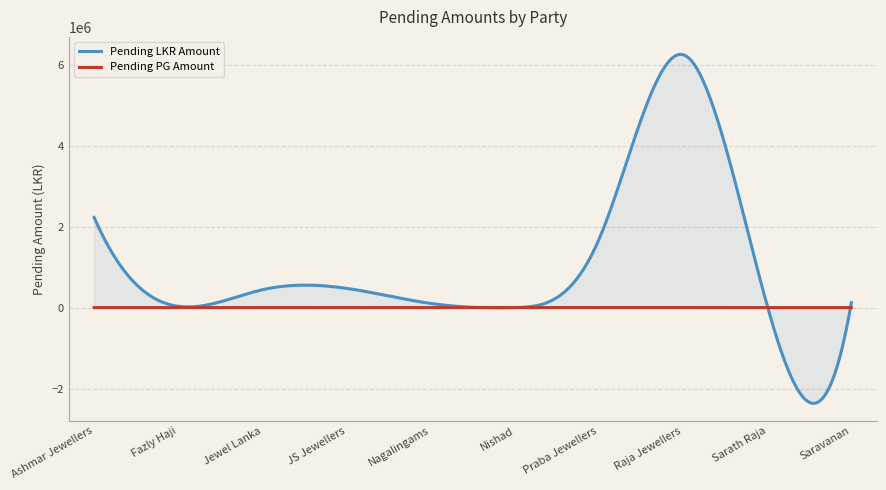

How many data points in Pending LKR Amount are above 440810?

4